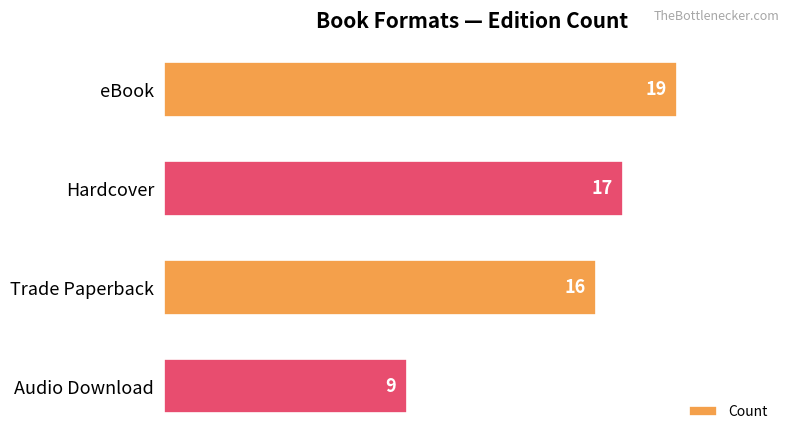

Between Audio Download and Trade Paperback, which is larger?

Trade Paperback